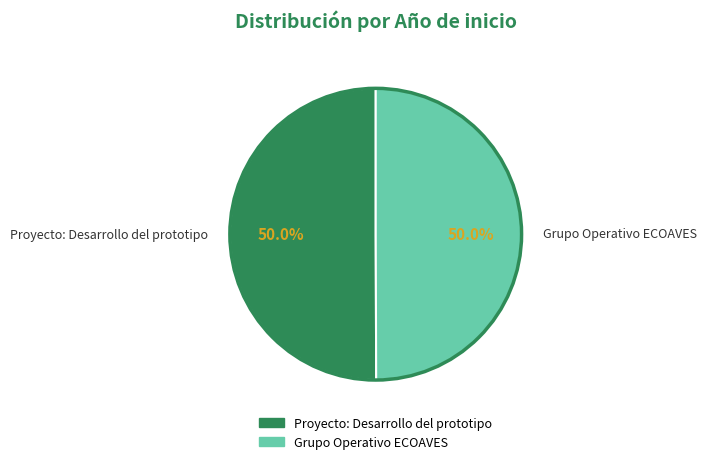

Count the number of slices in the pie.

2